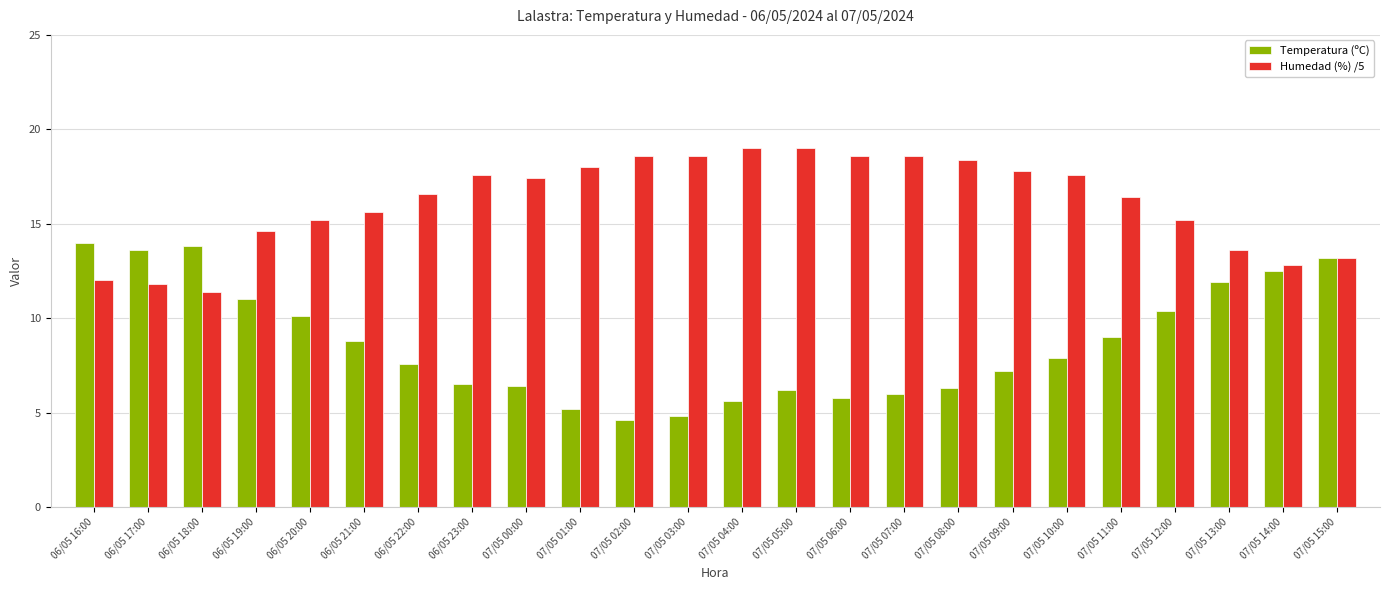

Rank the series by their maximum value, from lowest to highest.

Temperatura (ºC), Humedad (%) /5